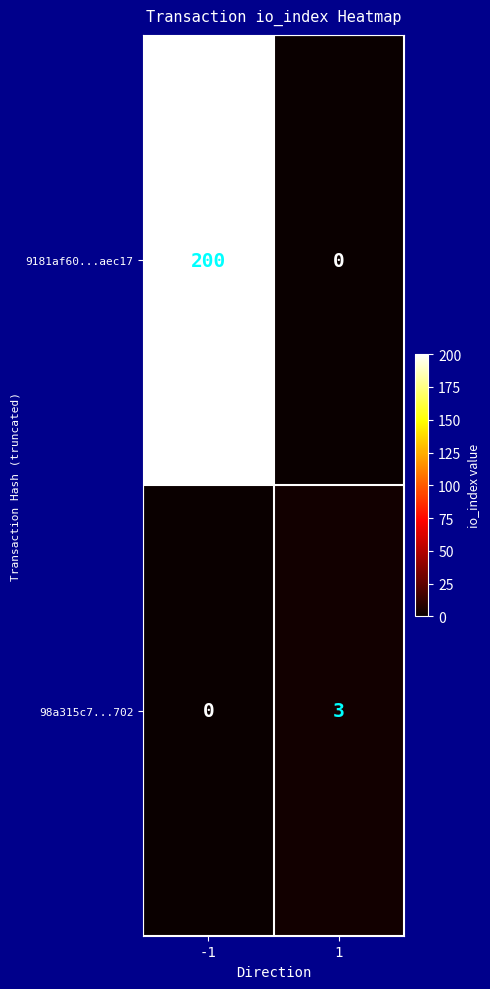

What is the average value of the 9181af60...aec17 series?

100